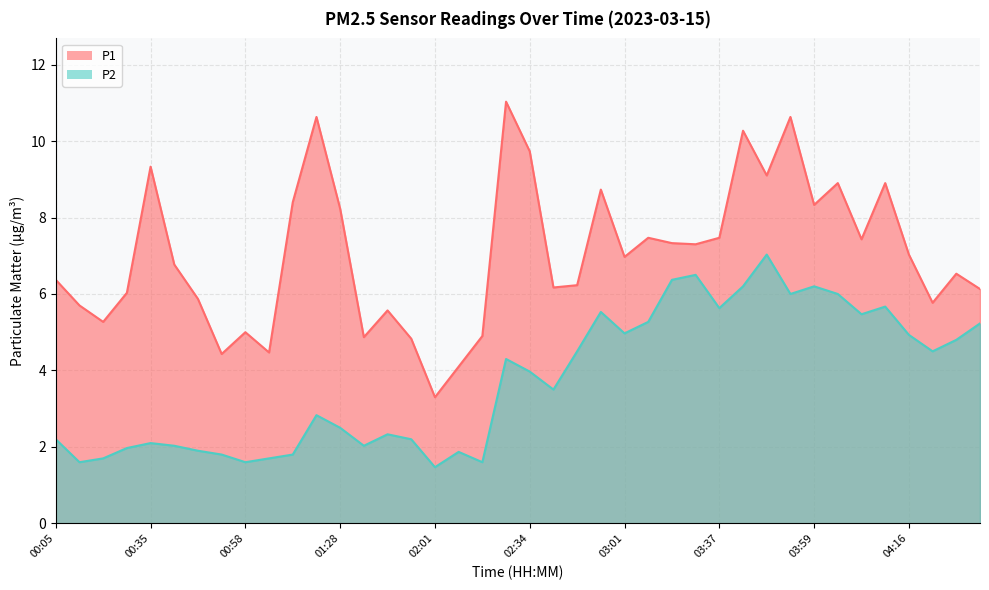

What is the difference between the P1 values at 03:43 and 04:27?

3.7